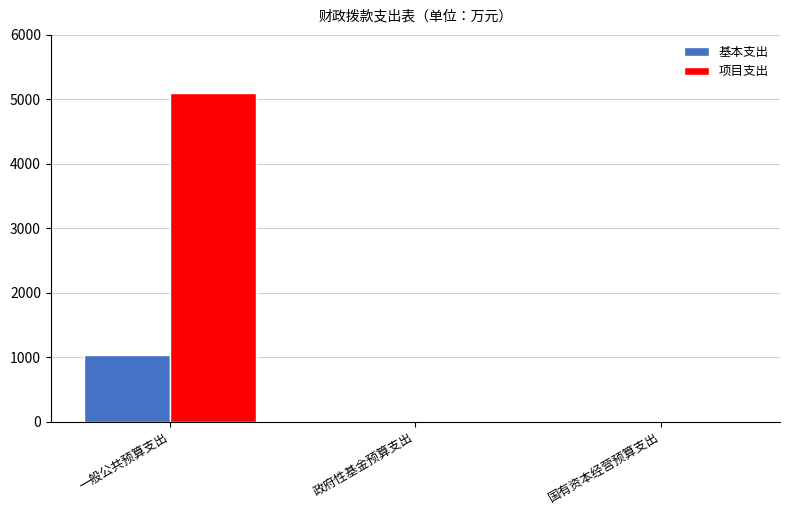

Are the bars horizontal?

No